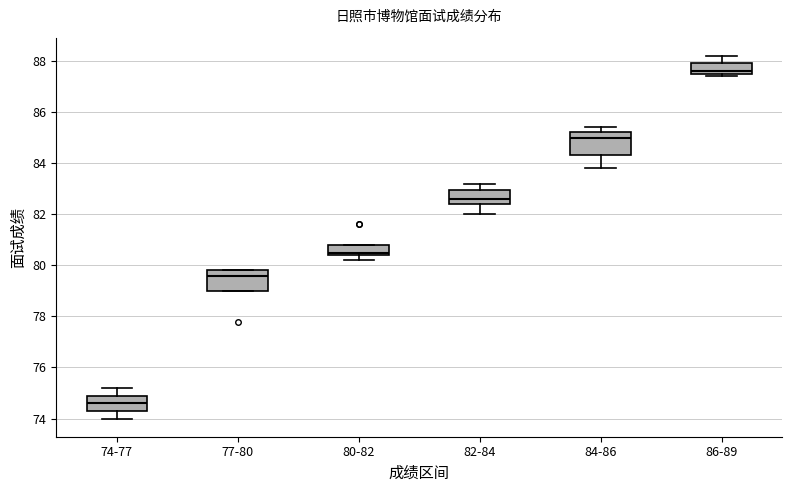

Reading left to right, transcribe this box plot: for each box, give where its median line is, the range the box spans, and where its two whiskers end, as read against the y-axis. The values are not printed on the chart, so give them approximately, as read against the axis.

74-77: median 74.6, box 74.4 to 75.0, whiskers 74.0 to 75.2
77-80: median 79.6, box 79.0 to 79.8, whiskers 79.0 to 79.8
80-82: median 80.6, box 80.4 to 80.8, whiskers 80.2 to 80.8
82-84: median 82.6, box 82.4 to 83.0, whiskers 82.0 to 83.2
84-86: median 85.0, box 84.4 to 85.2, whiskers 83.8 to 85.4
86-89: median 87.6 (just above the box's lower edge), box 87.6 to 88.0, whiskers 87.4 to 88.2